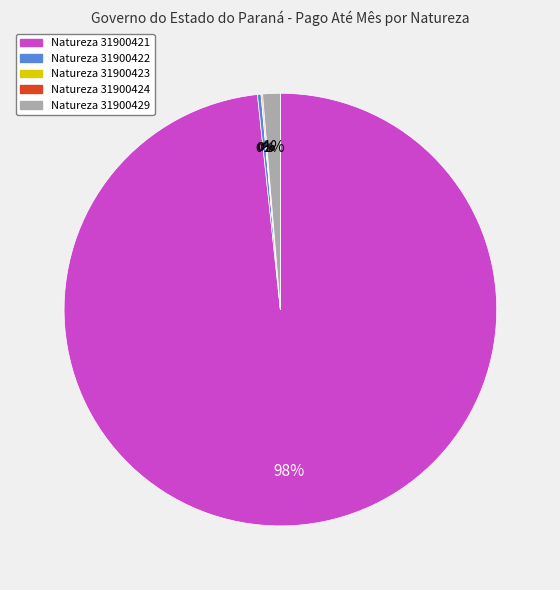

Is there any slice that represents more than half of the pie?

Yes